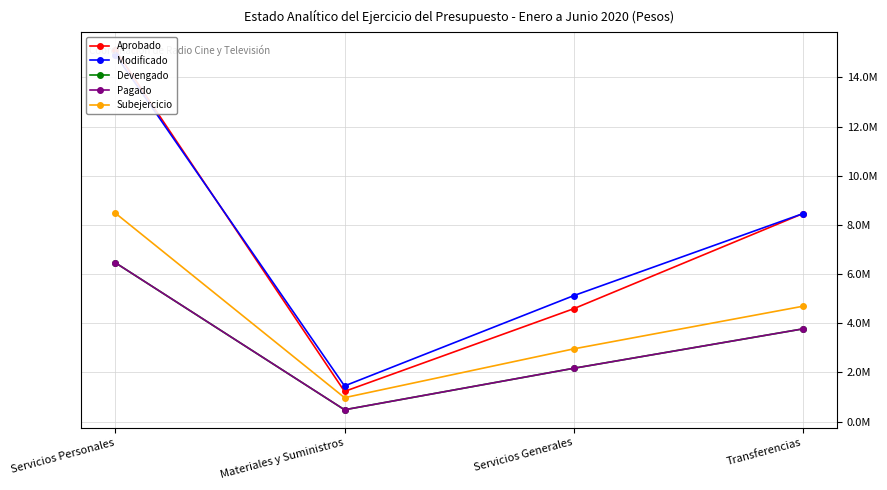

What is the sum of the Modificado values at Materiales y Suministros and Transferencias?

9901355